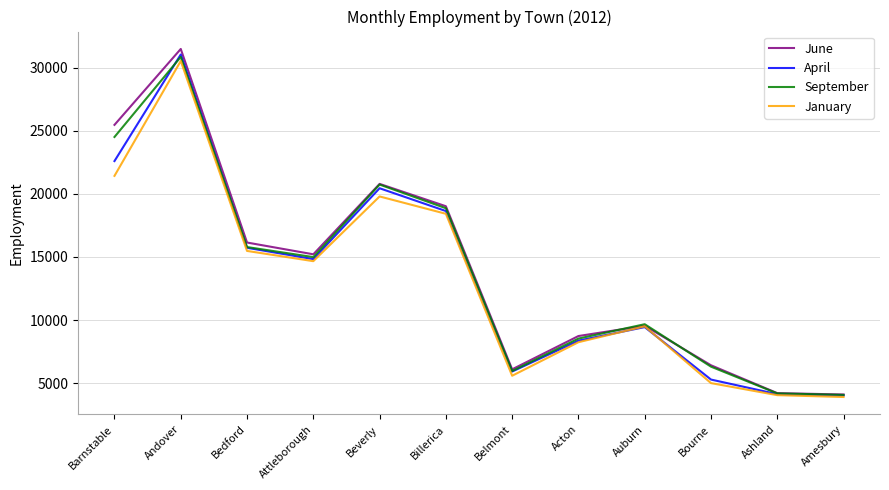

The January series shows 28600 at Billerica. True or false?

False